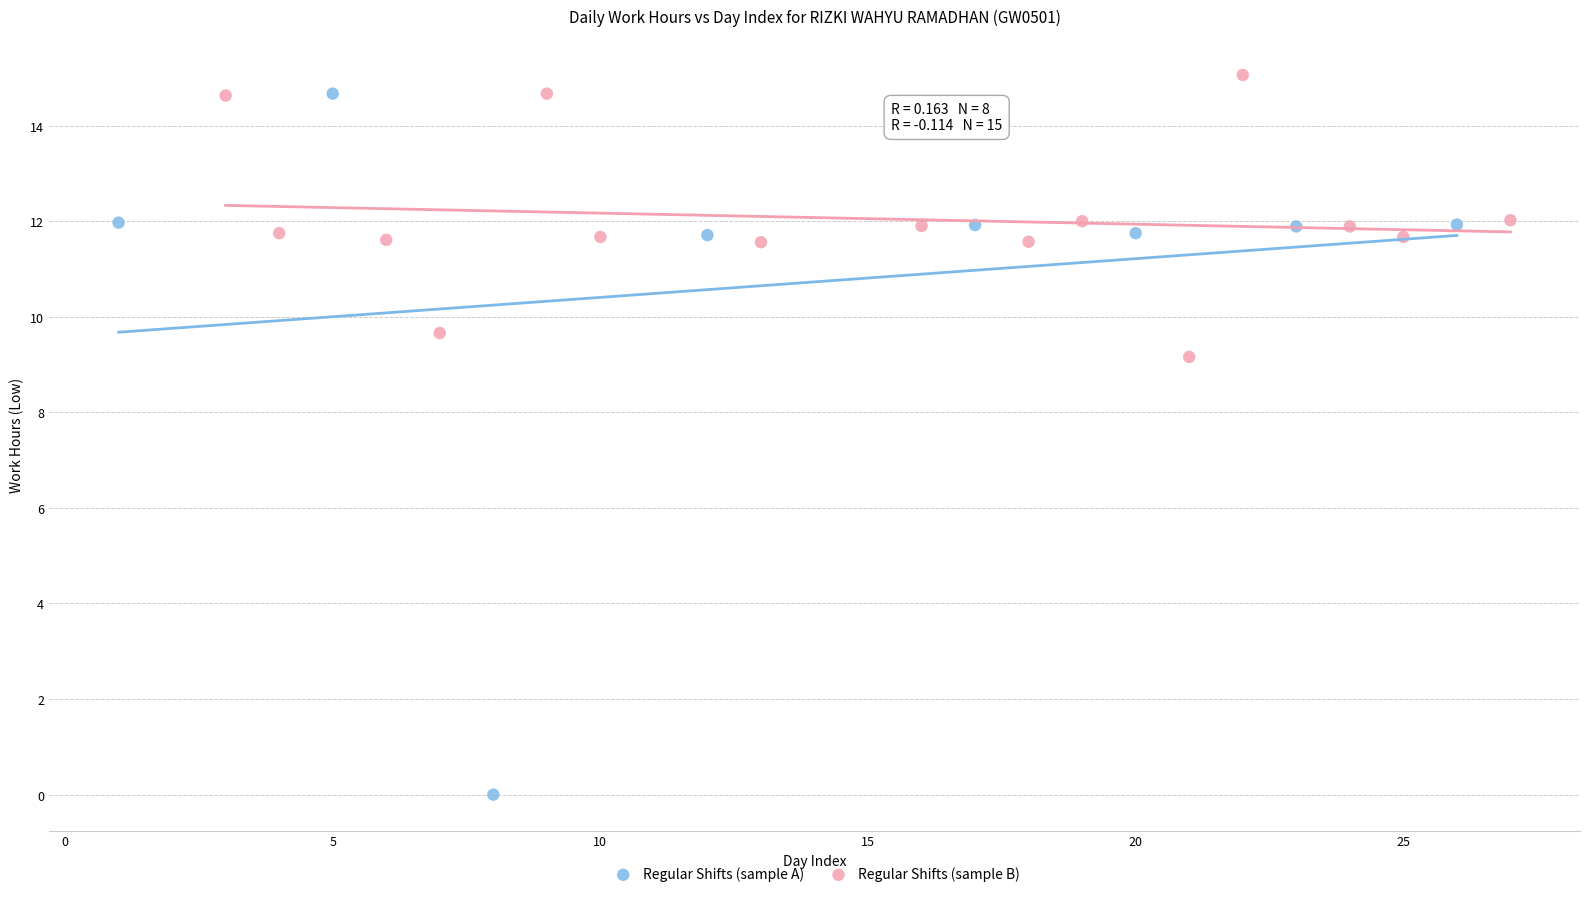

Which series contains the lowest Y value?

Regular Shifts (sample A)